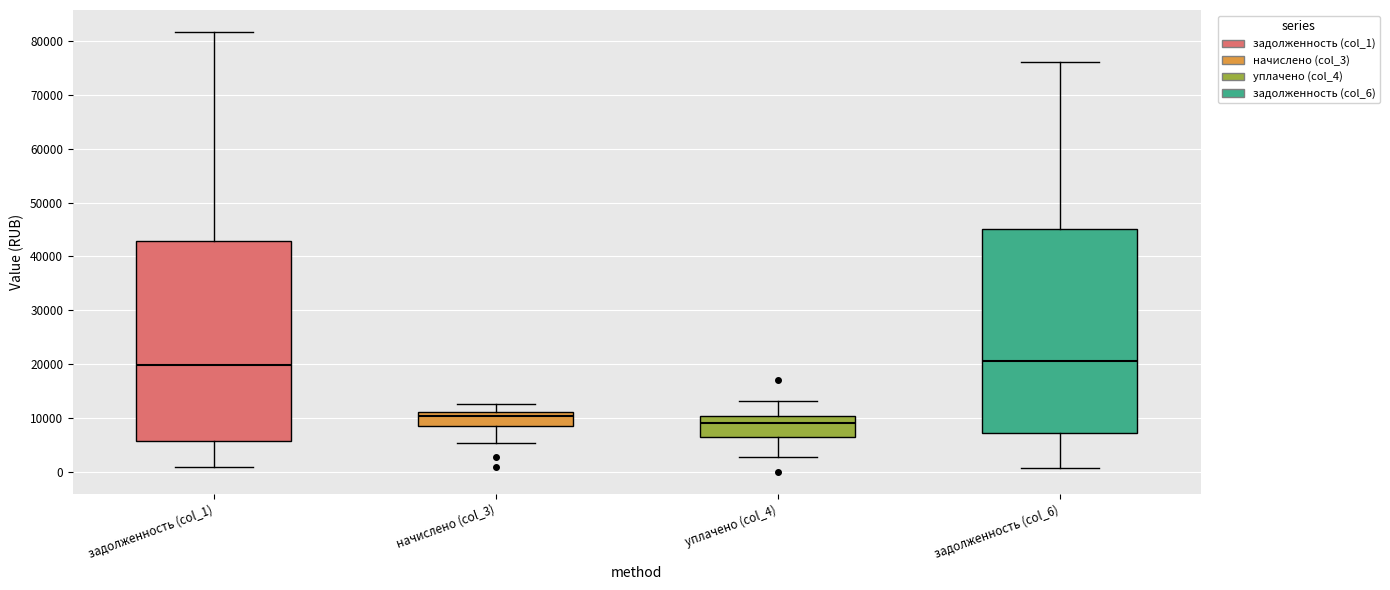

Where does the upper whisker of the box for начислено (col_3) end on the y-axis? The values are not printed on the chart, so give them approximately, as read against the axis.

13000